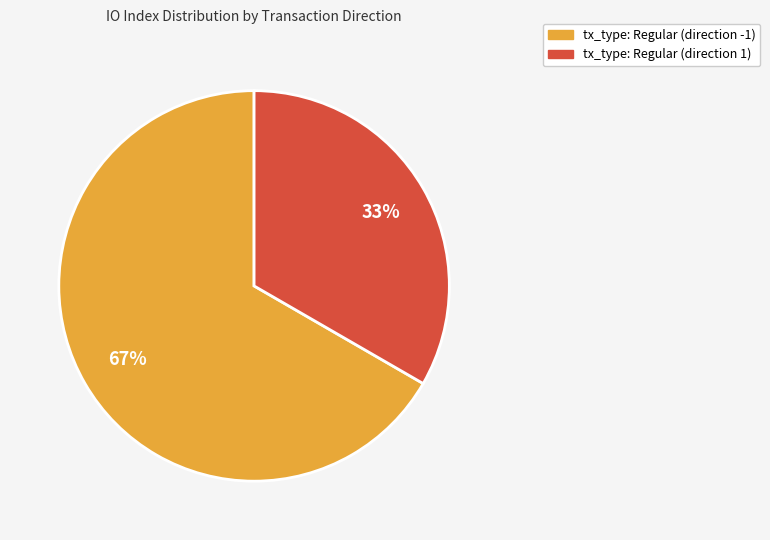

How many slices are in this pie chart?

2